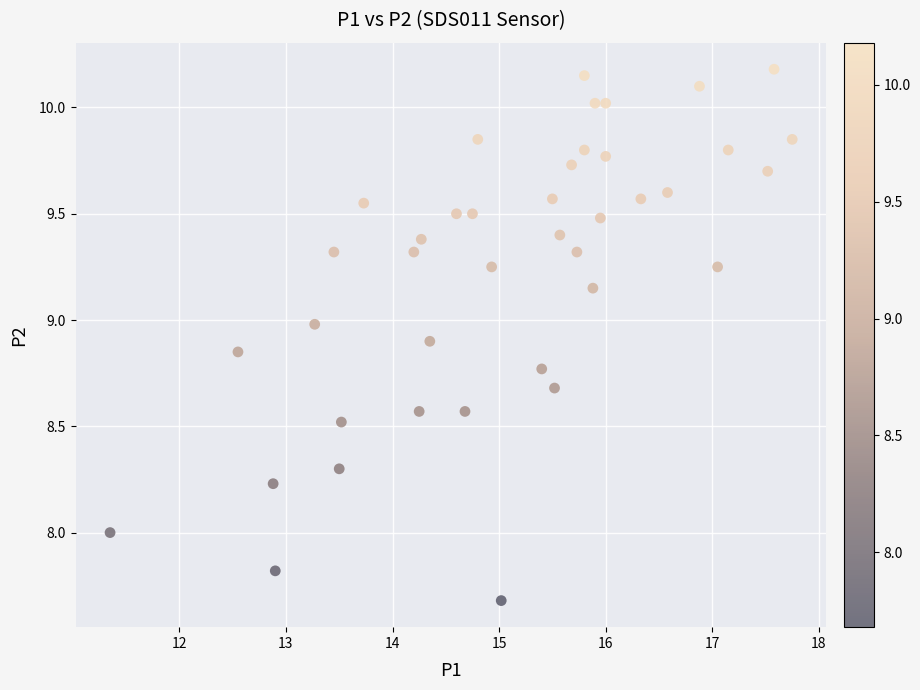

What is the range of X values (max minus min)?

6.4